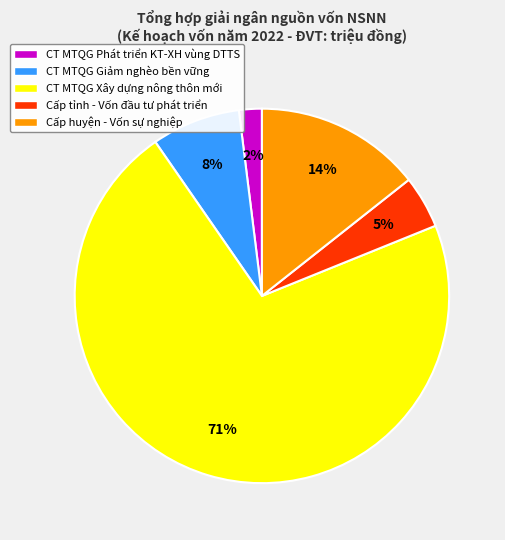

Is it true that CT MTQG Xây dựng nông thôn mới is 84% of the pie?

False